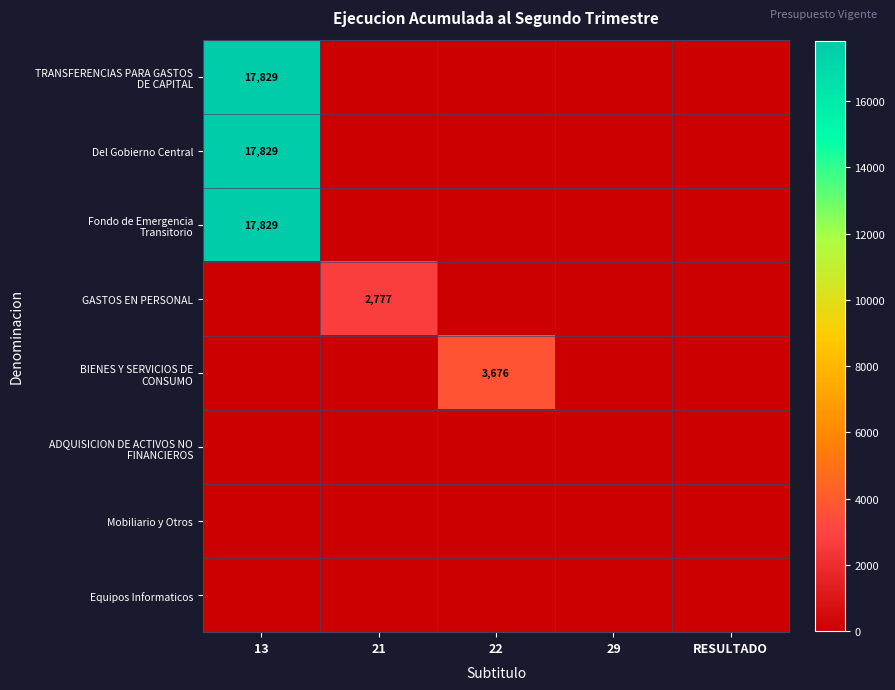

The Equipos Informaticos series shows 0 at RESULTADO. True or false?

True